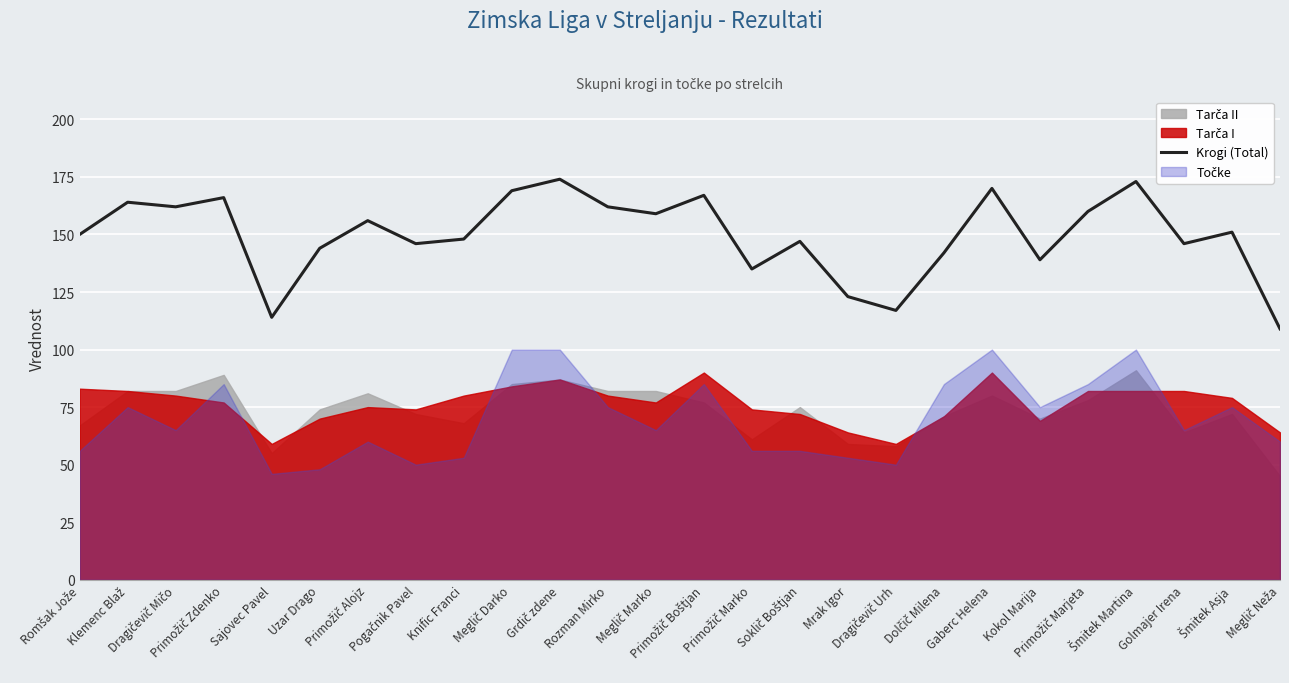

Reading left to right, what are all the values shown in this chart?

Romšak Jože=150	Klemenc Blaž=164	Dragičevič Mičo=162	Primožič Zdenko=166	Sajovec Pavel=114	Uzar Drago=144	Primožič Alojz=156	Pogačnik Pavel=146	Knific Franci=148	Meglič Darko=169	Grdič zdene=174	Rozman Mirko=162	Meglič Marko=159	Primožič Boštjan=167	Primožič Marko=135	Soklič Boštjan=147	Mrak Igor=123	Dragičevič Urh=117	Dolčič Milena=142	Gaberc Helena=170	Kokol Marija=139	Primožič Marjeta=160	Šmitek Martina=173	Golmajer Irena=146	Šmitek Asja=151	Meglič Neža=109